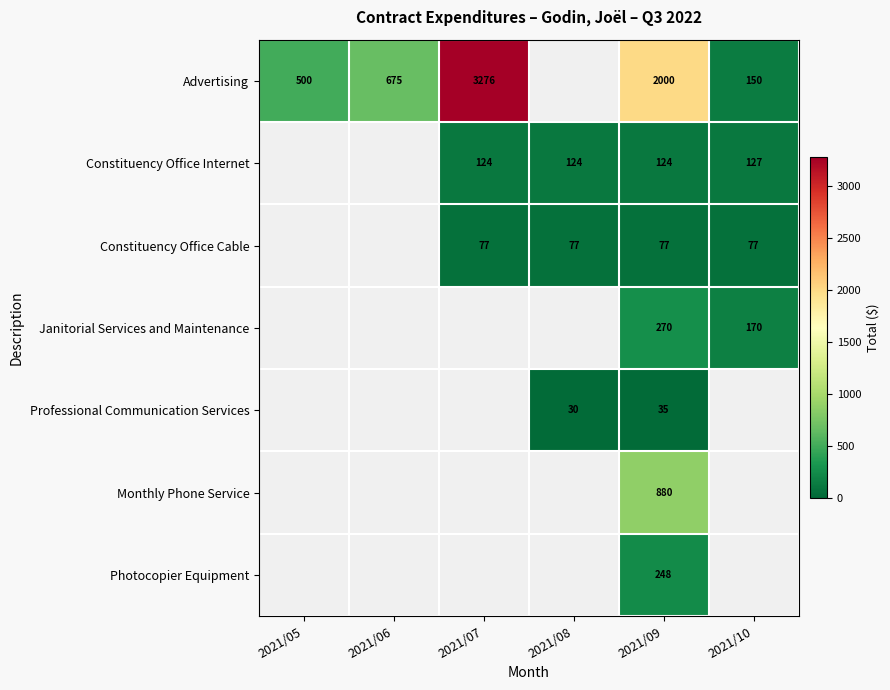

Is it true that Constituency Office Cable equals 138 at 2021/07?

False